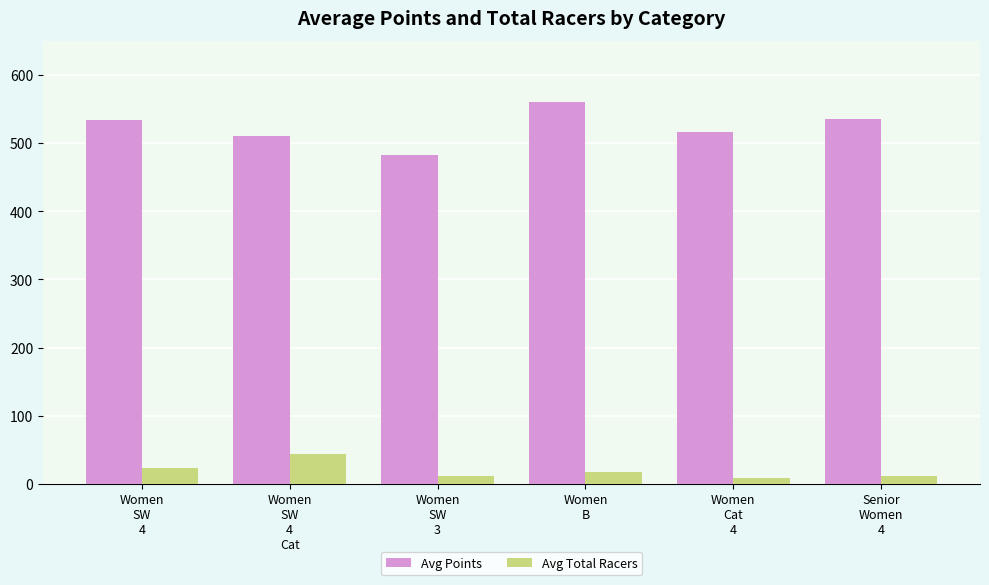

What is the difference between the Avg Points values at Women
SW
4 and Women
Cat
4?

16.9